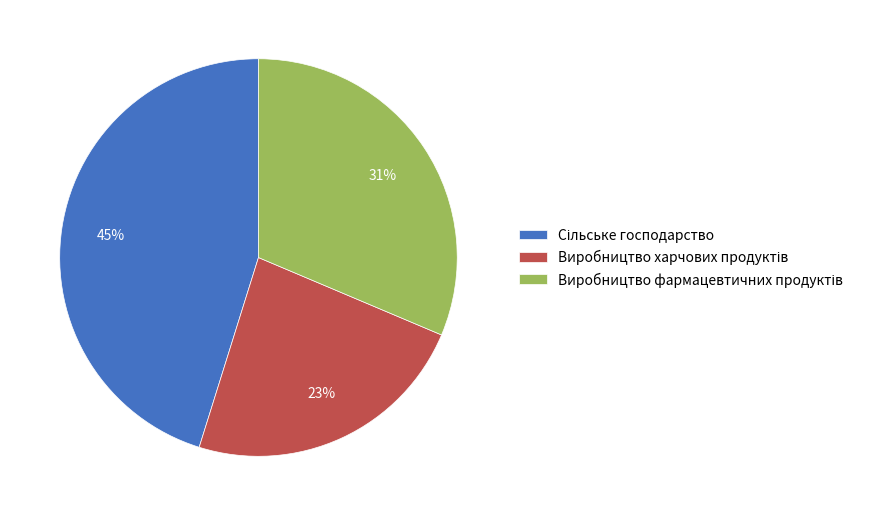

To the nearest percent, what is the difference between the largest and smallest slice percentages?

22%